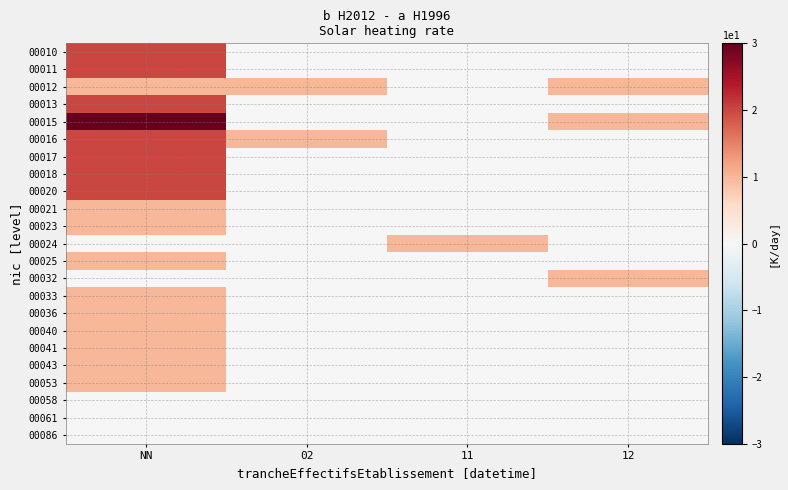

Rank the series by their maximum value, from highest to lowest.

00015, 00010, 00011, 00013, 00016, 00017, 00018, 00020, 00012, 00021, 00023, 00024, 00025, 00032, 00033, 00036, 00040, 00041, 00043, 00053, 00058, 00061, 00086